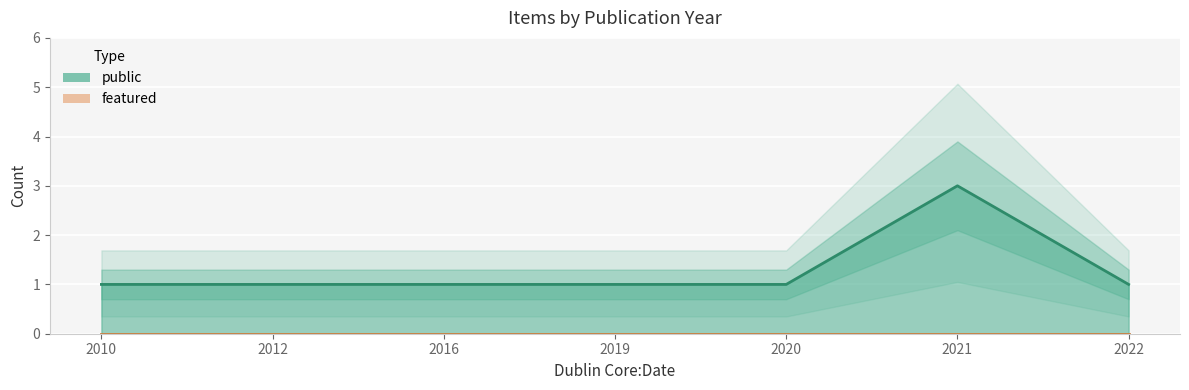

Read the public value at 2022.

1